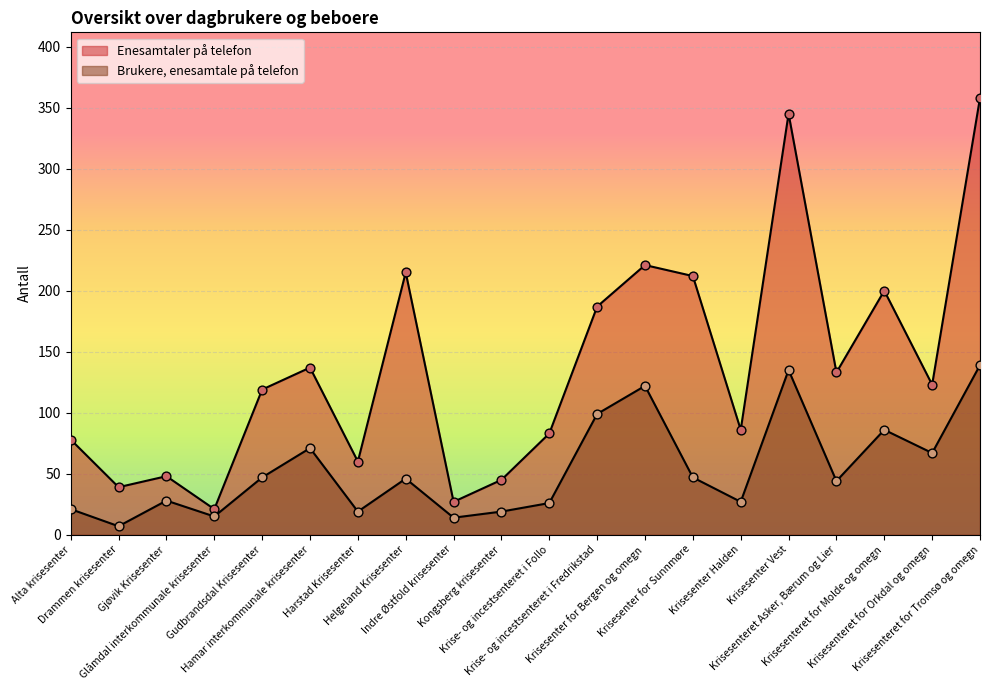

Which series has the largest total across all categories?

Enesamtaler på telefon